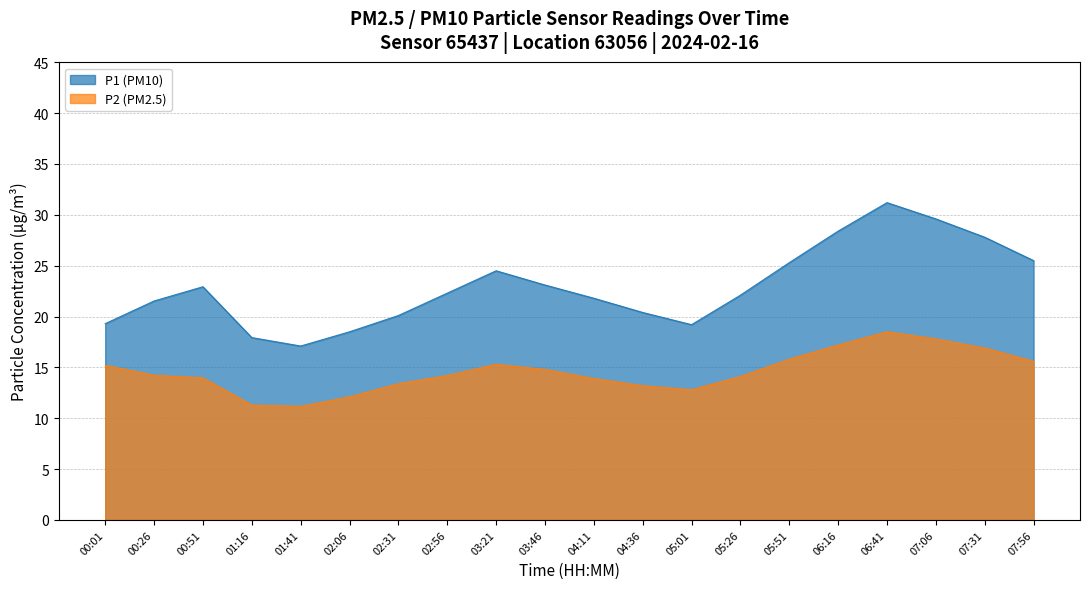

List the series in order of their overall mean, highest first.

P1 (PM10), P2 (PM2.5)